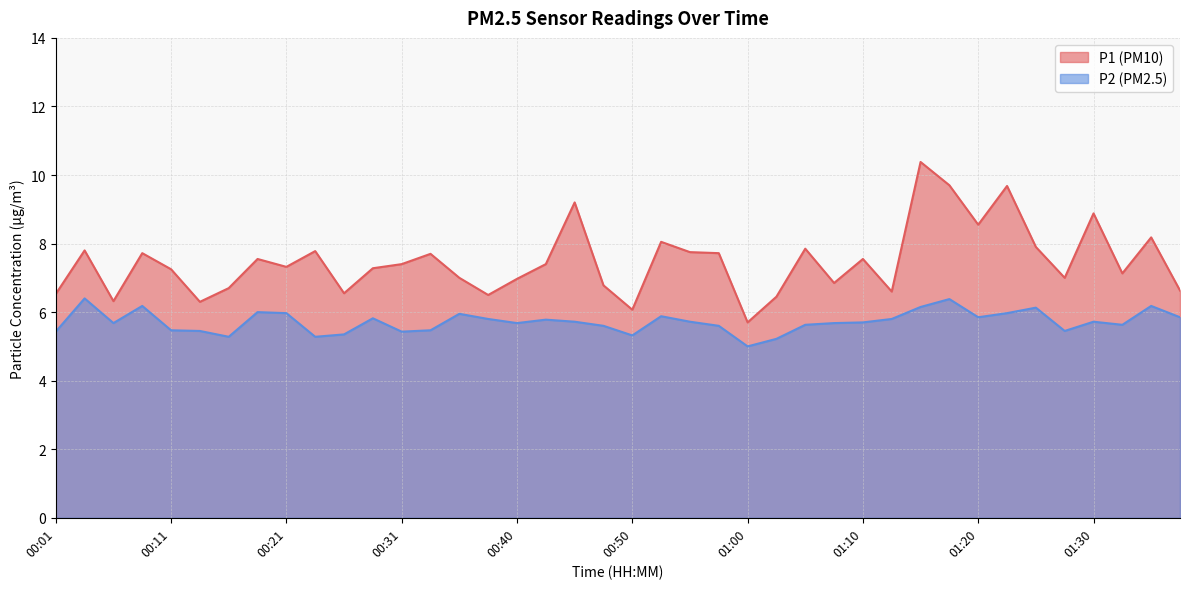

What is the label of the 3rd point from the left?

00:06